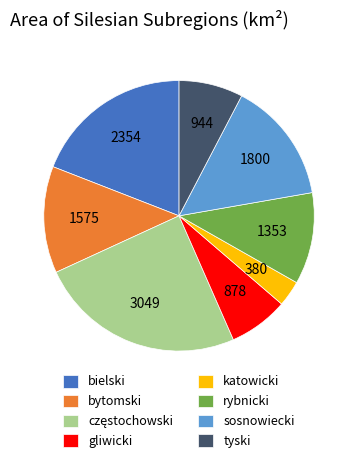

Do tyski and gliwicki together represent more than half of the pie?

No